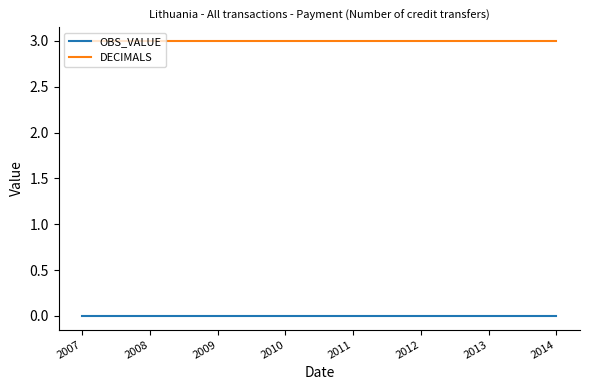

List the series in order of their overall mean, highest first.

DECIMALS, OBS_VALUE